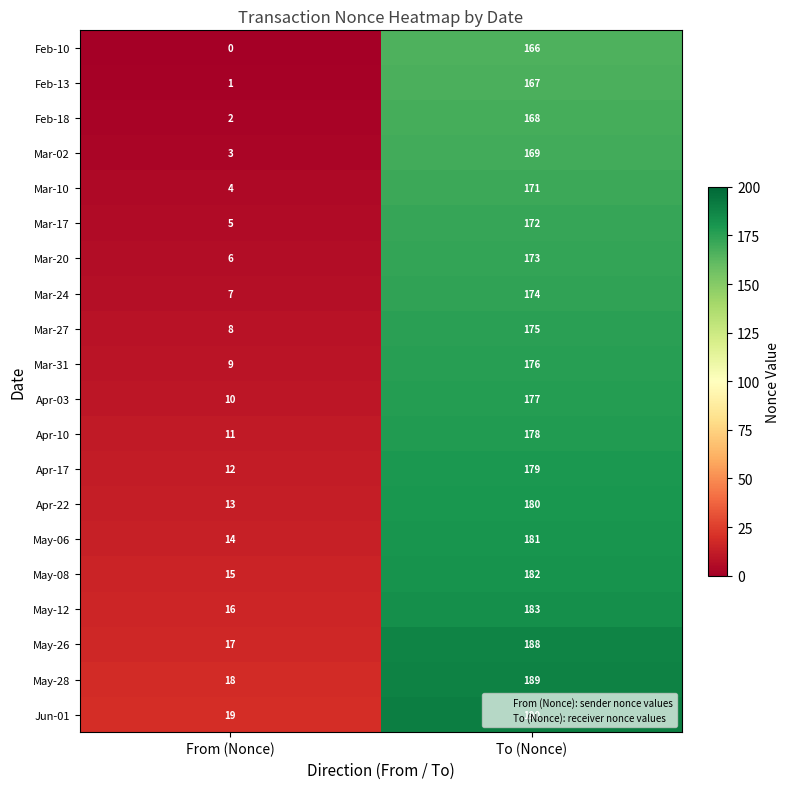

Where is Apr-17 nearest to the value 95?

From (Nonce)